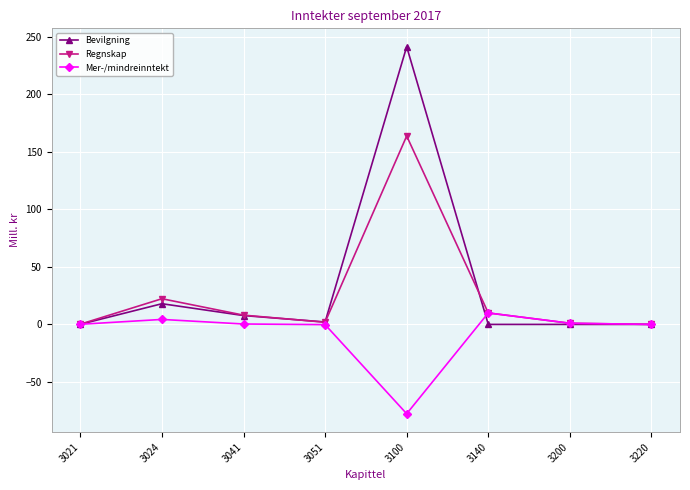

Rank the series by their maximum value, from lowest to highest.

Mer-/mindreinntekt, Regnskap, Bevilgning